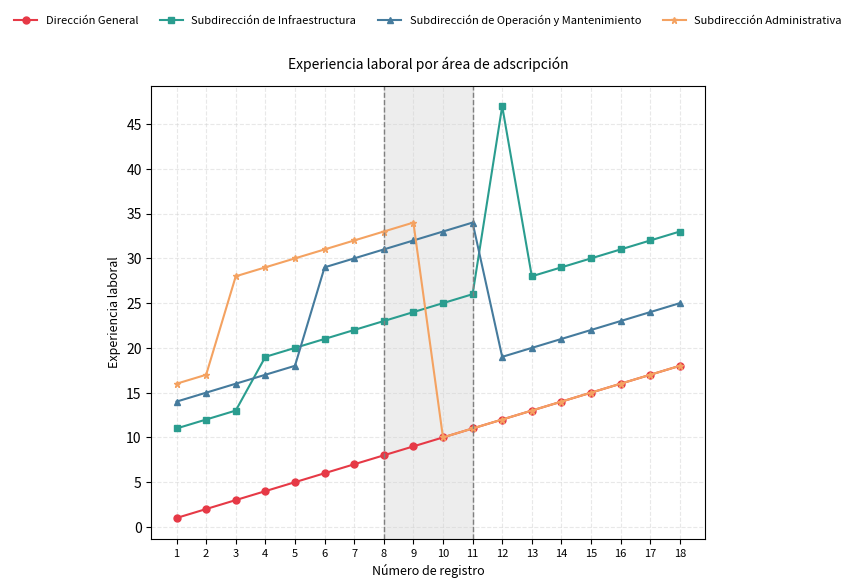

What is the sum of the Subdirección de Infraestructura values at 7 and 18?

55